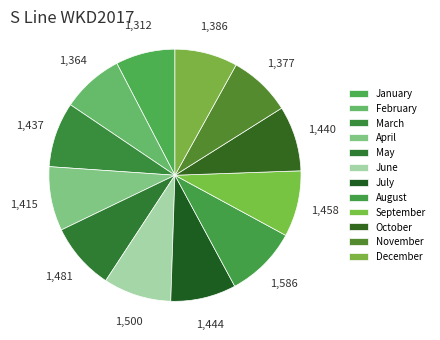

To the nearest percent, what is the difference between the largest and smallest slice percentages?

2%